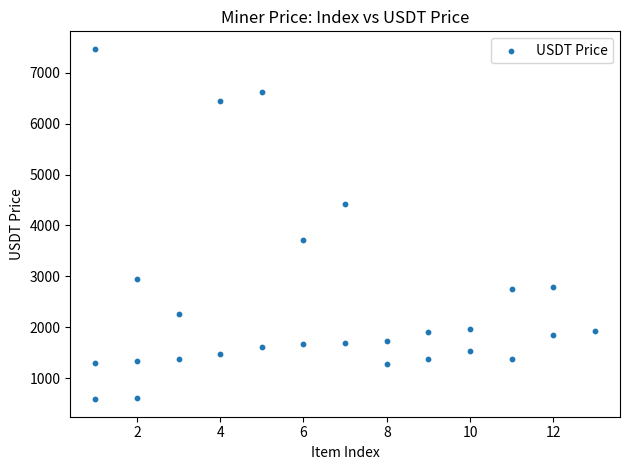

What is the range of Y values (max minus min)?

6878.6